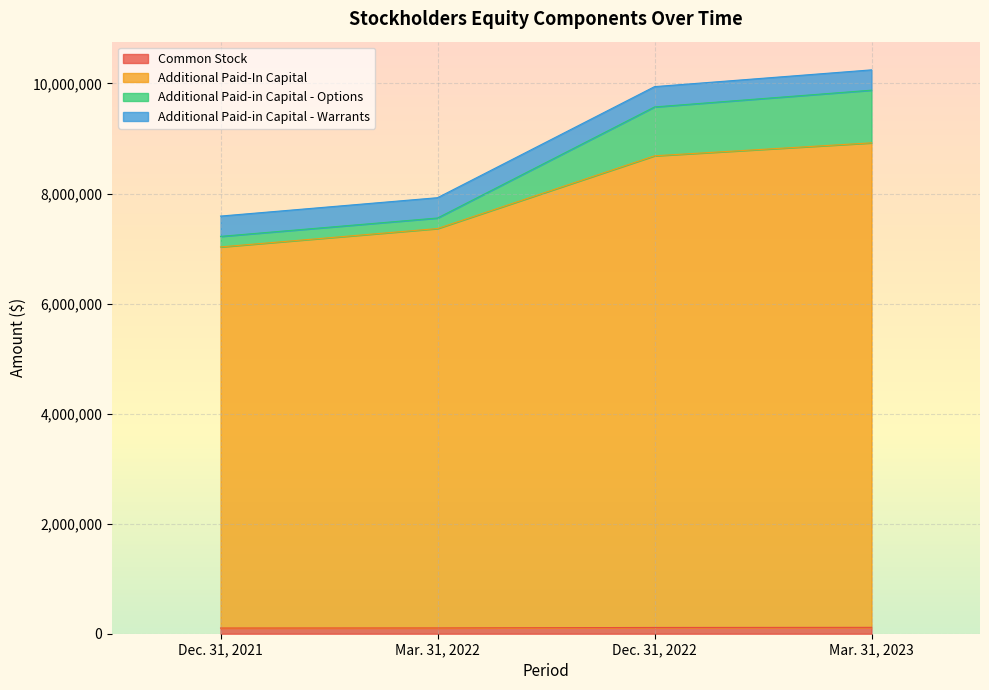

What is the value of the Common Stock point at the 3rd from the left?

113693